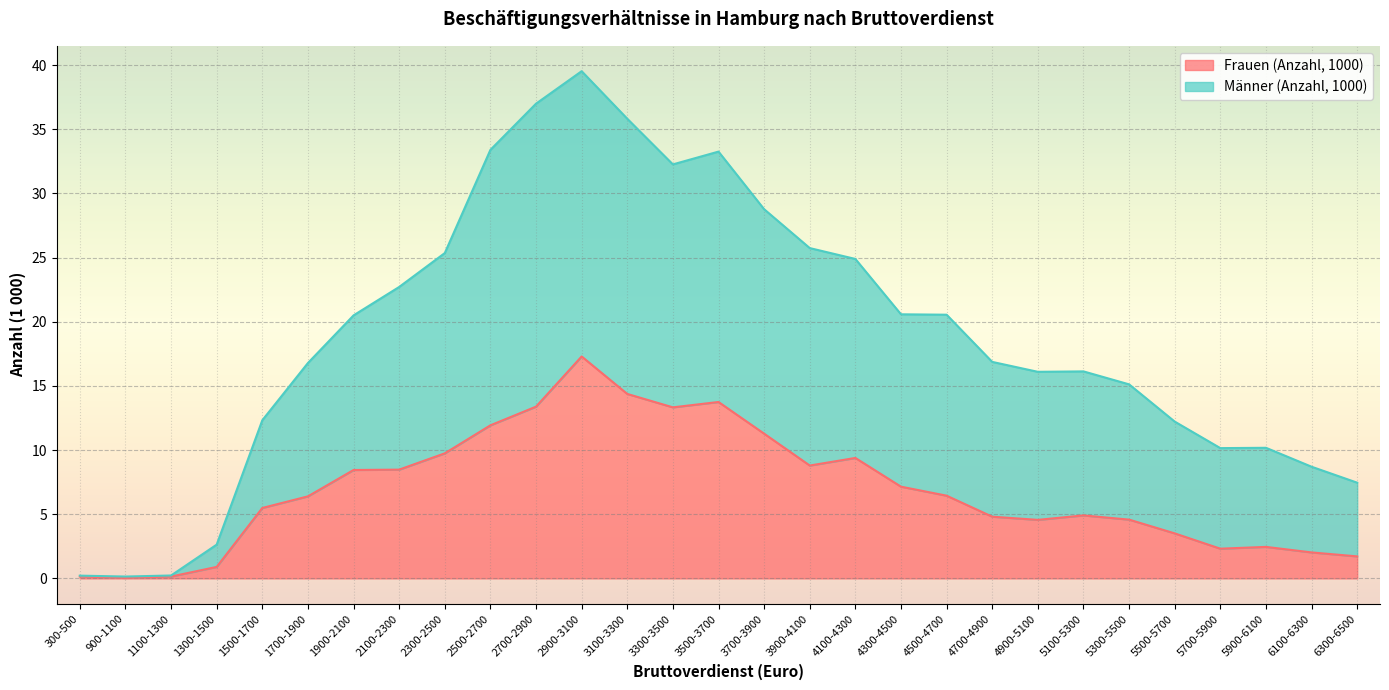

True or false: Männer (Anzahl, 1000) and Frauen (Anzahl, 1000) intersect in this chart.

False